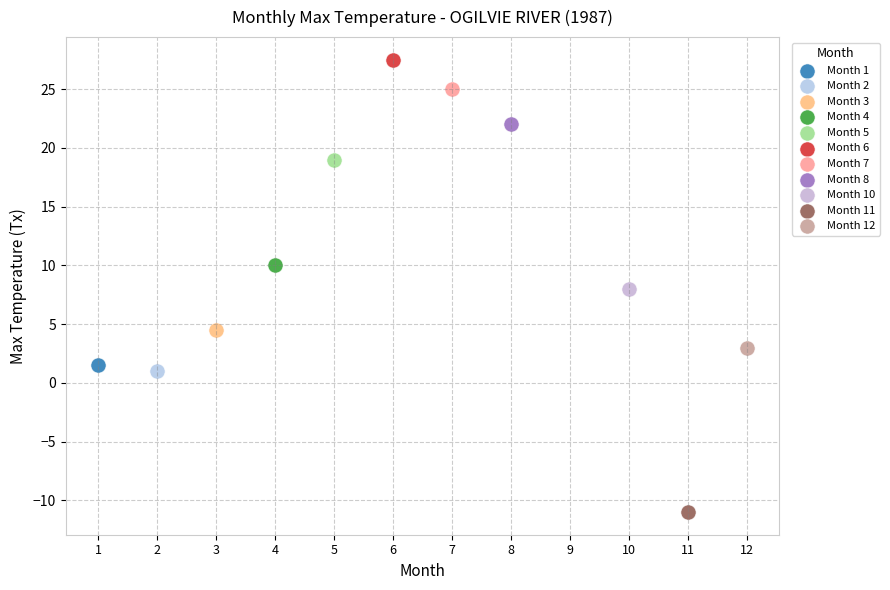

What are all the series names shown in the legend?

Month 1, Month 2, Month 3, Month 4, Month 5, Month 6, Month 7, Month 8, Month 10, Month 11, Month 12